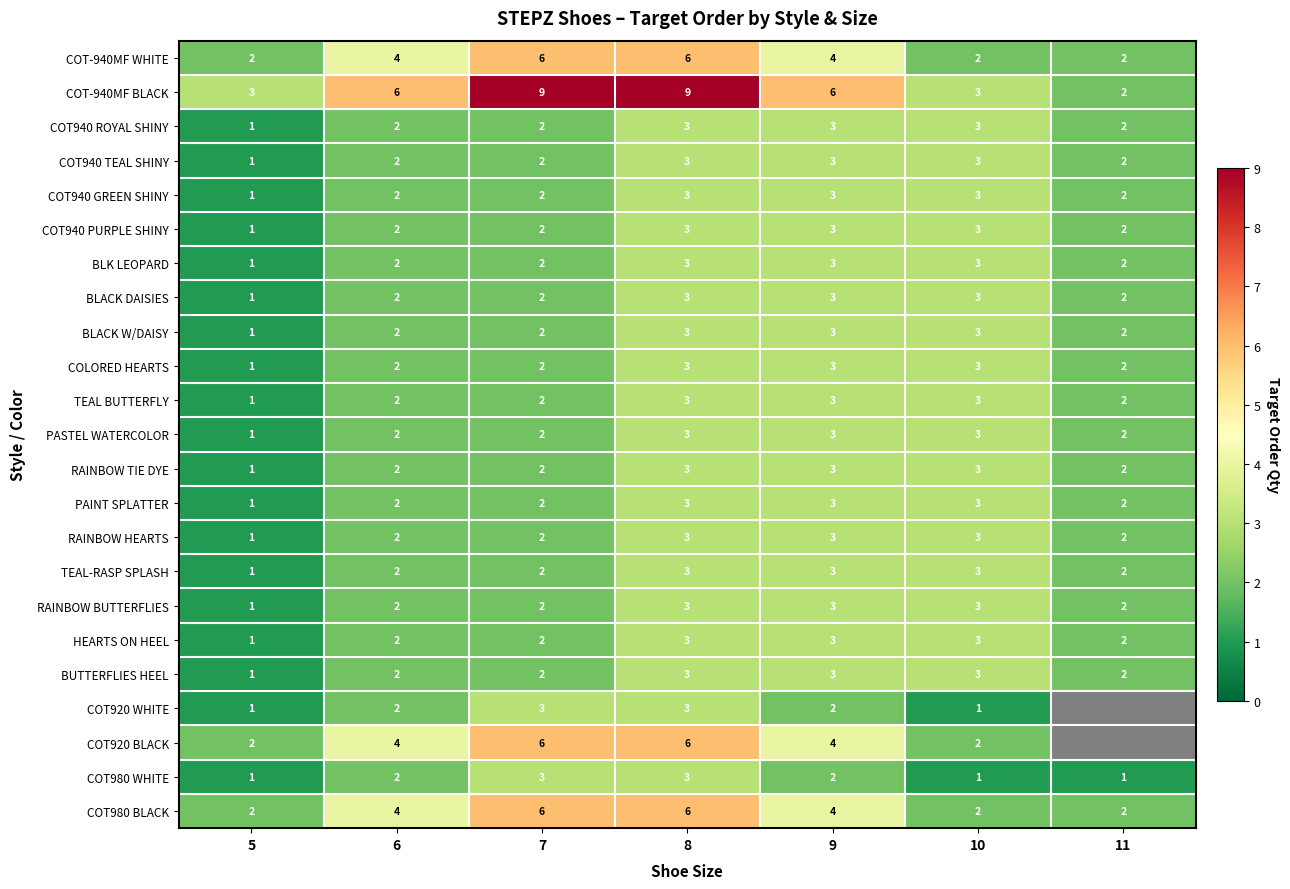

At which category is the sum across all series the highest?

8